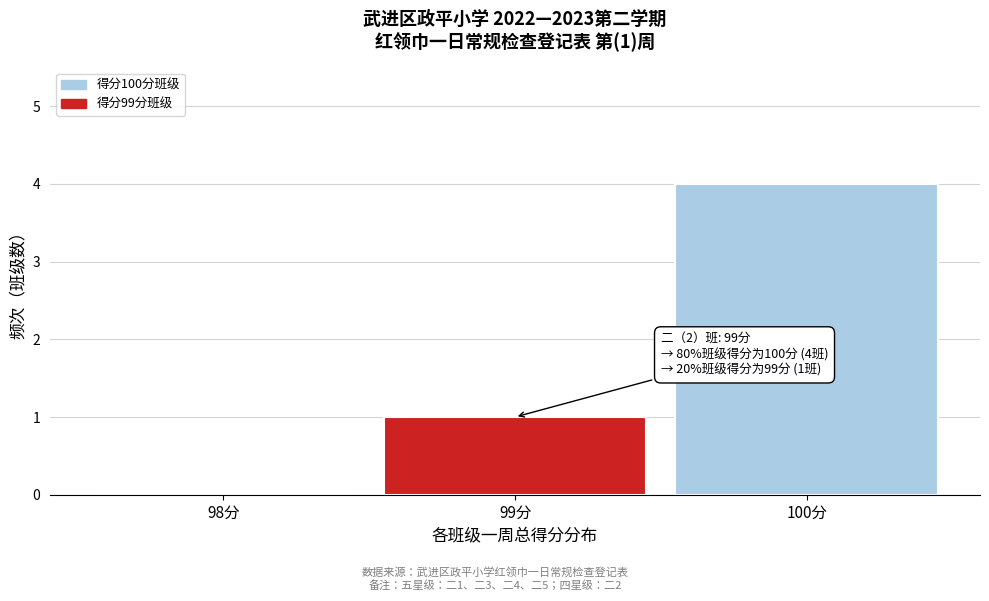

Which range on the x-axis has the tallest bar?

99.5 to 100.5